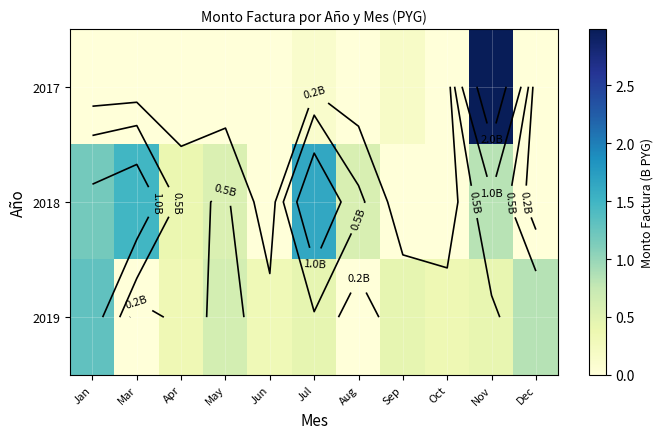

What is the maximum value for 2018?

1.6